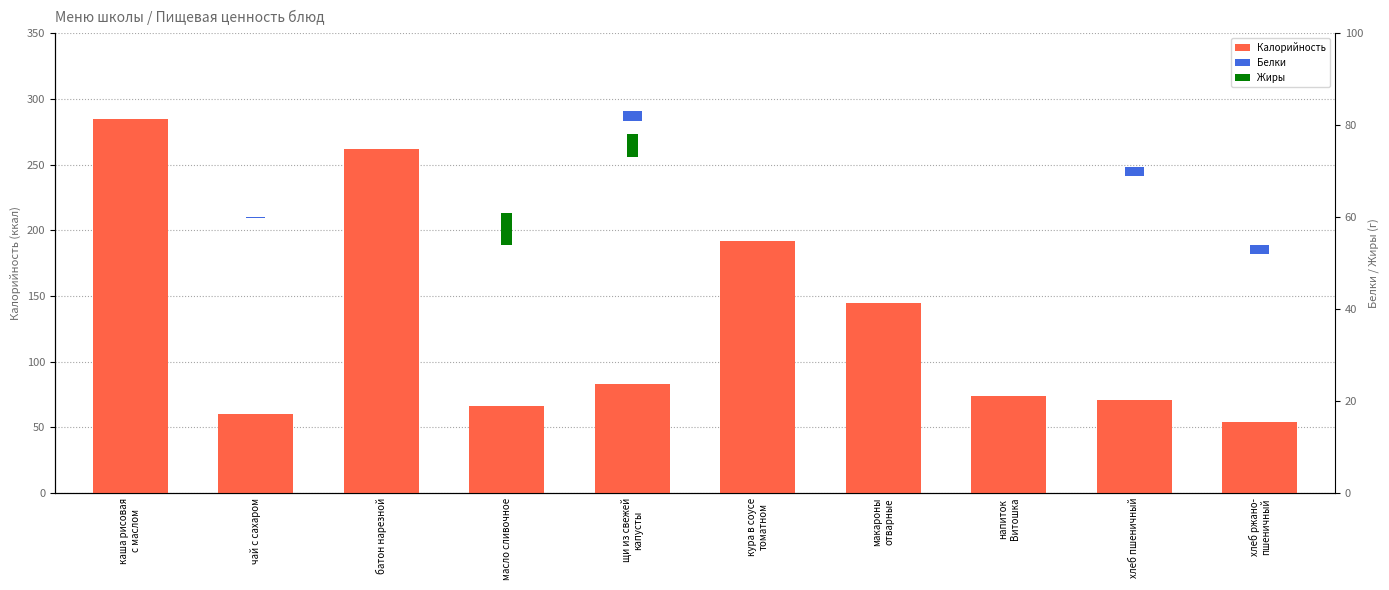

Where does the Калорийность series first go above 83?

каша рисовая
с маслом